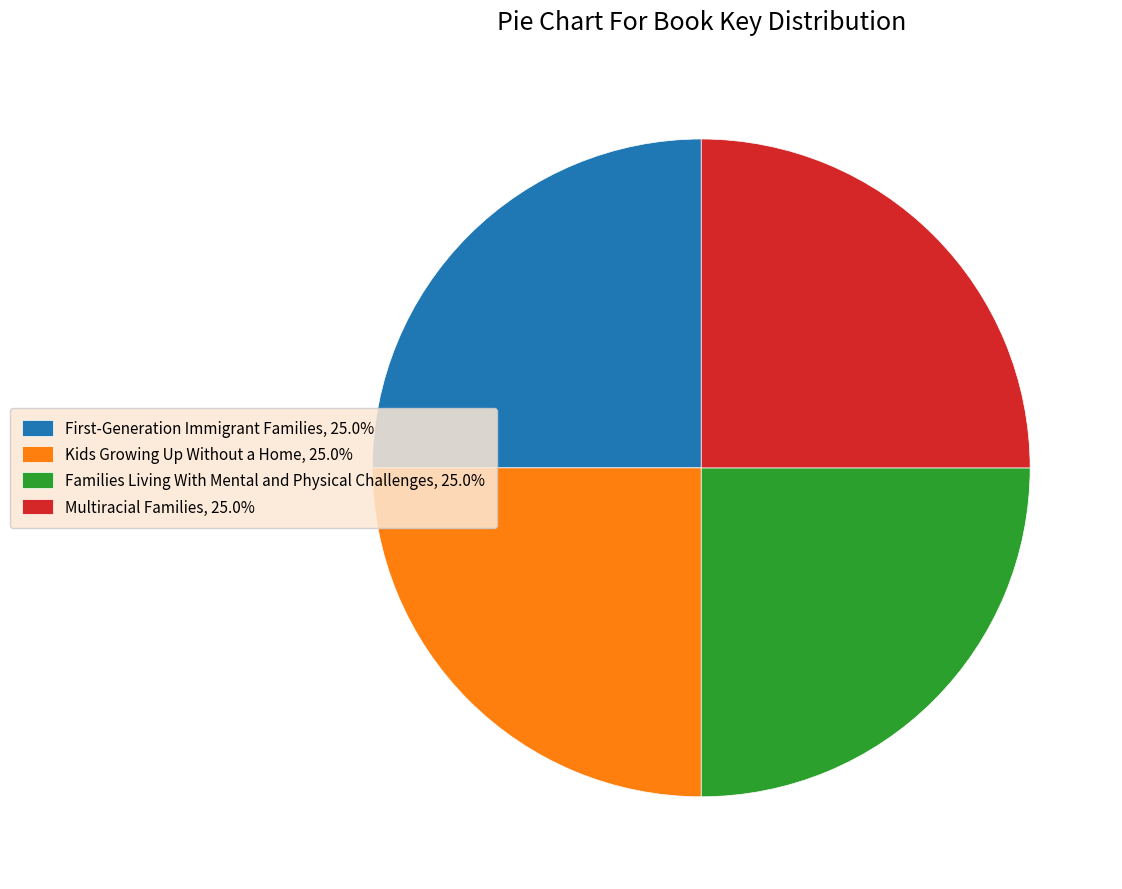

Is Multiracial Families the majority of the pie?

No